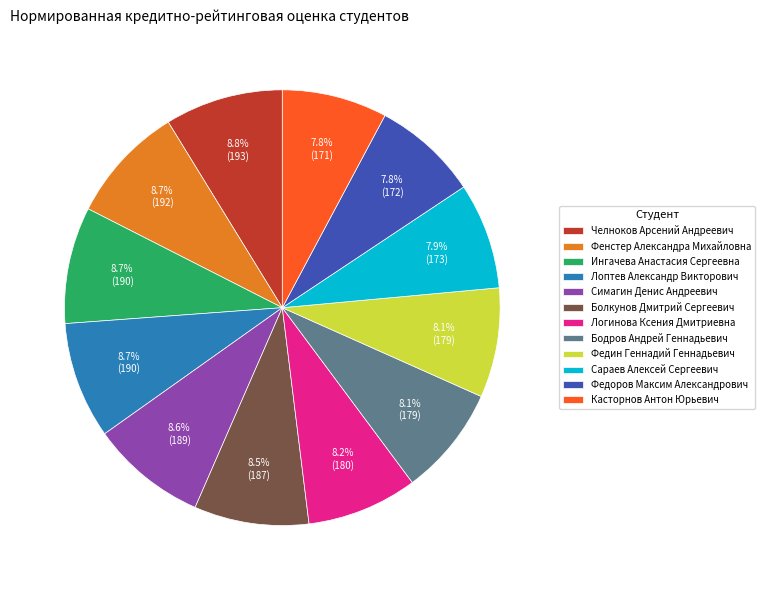

Is Фенстер Александра Михайловна the majority of the pie?

No